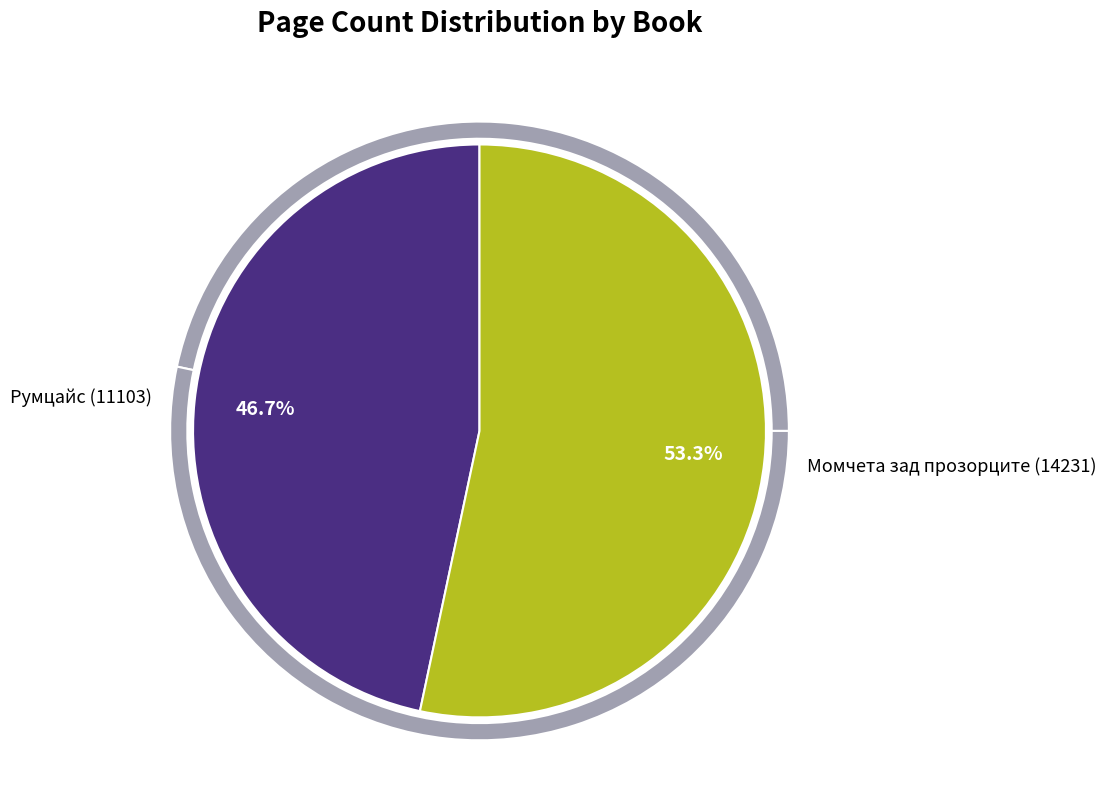

How many segments does this pie chart have?

2